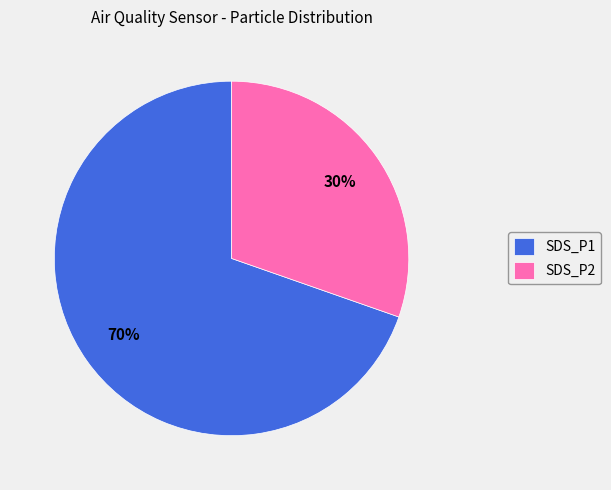

To the nearest percent, what is the average slice percentage?

50%